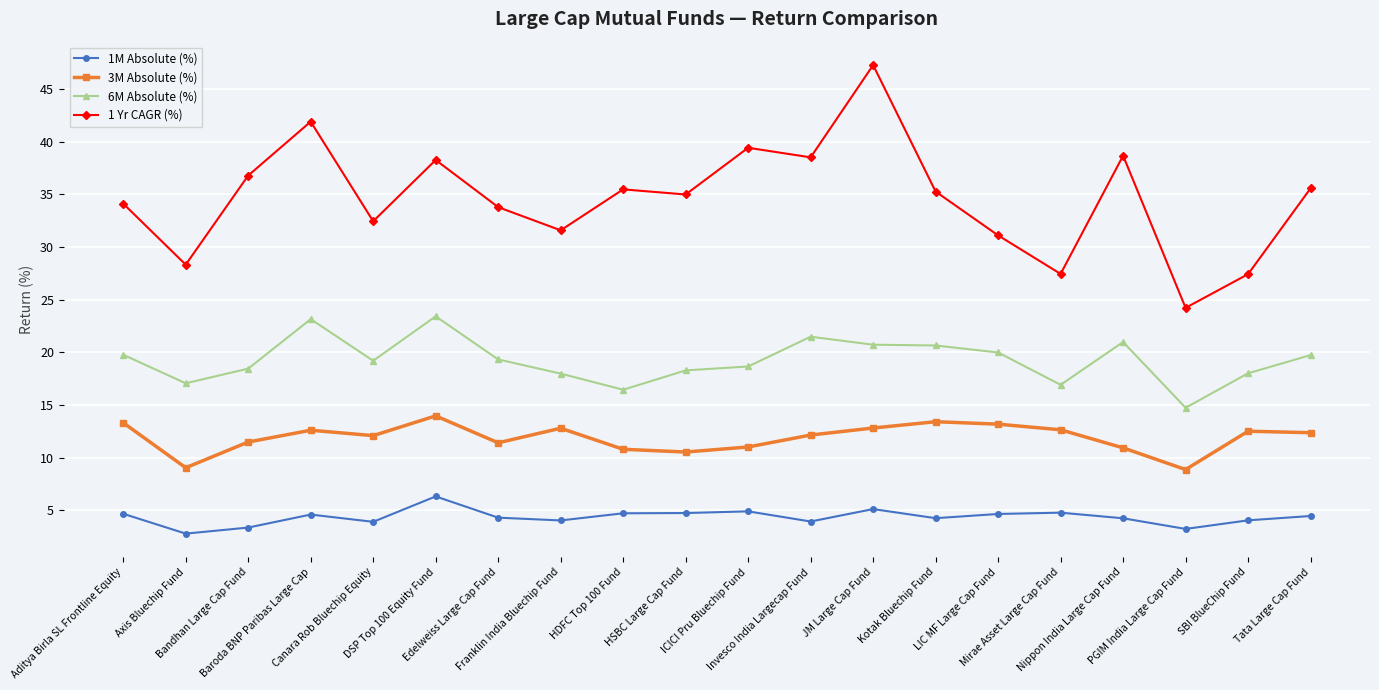

Which series has the widest spread of values?

1 Yr CAGR (%)